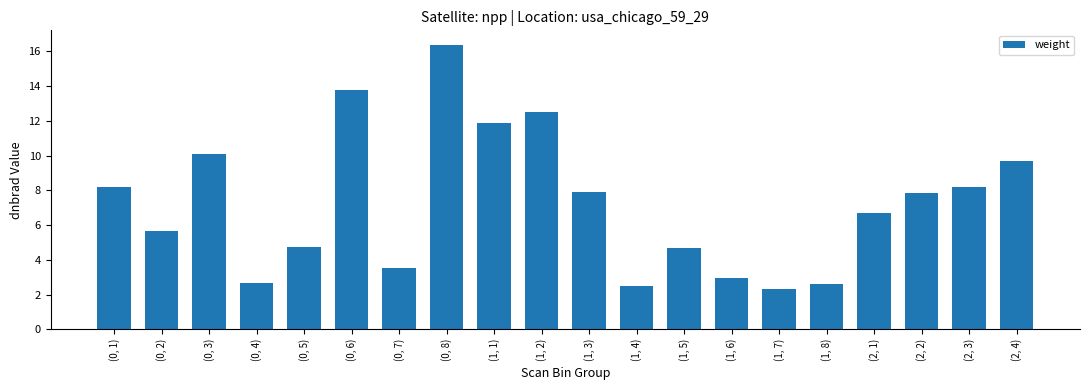

How many data points are above 7?

10